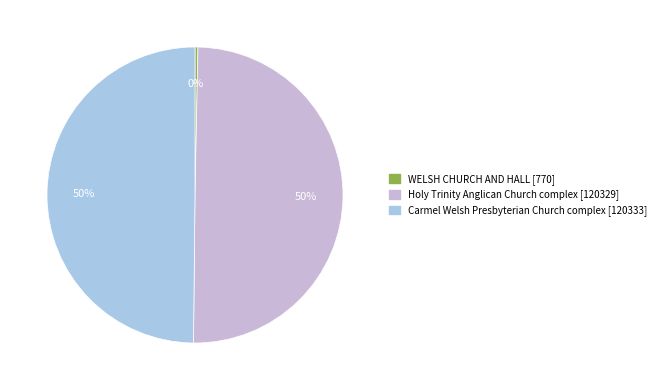

Which slice is the smallest?

WELSH CHURCH AND HALL